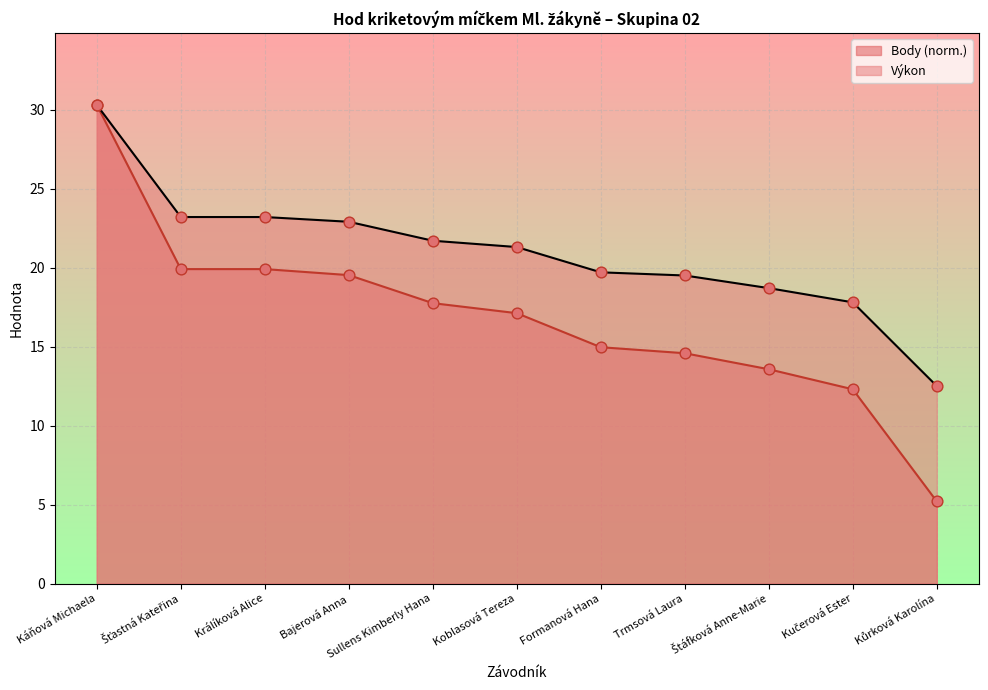

At how many categories does at least one series exceed 8?

11